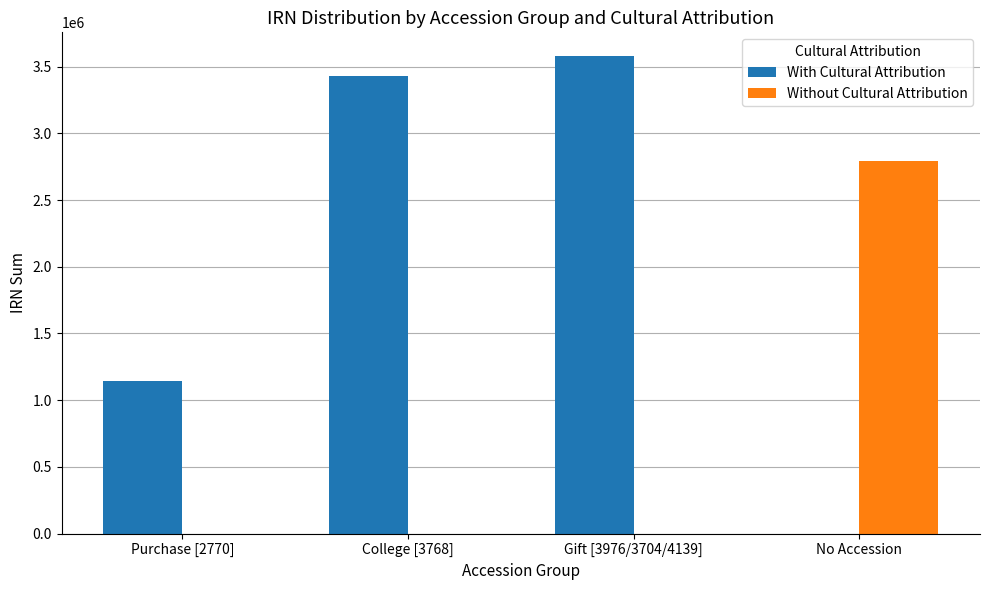

Are the bars horizontal?

No